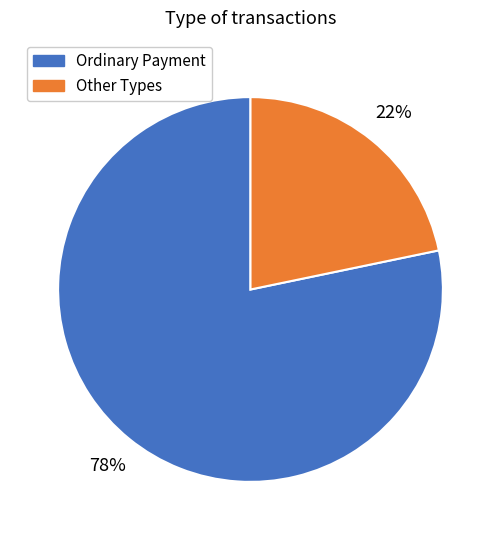

To the nearest percent, what is the average slice percentage?

50%